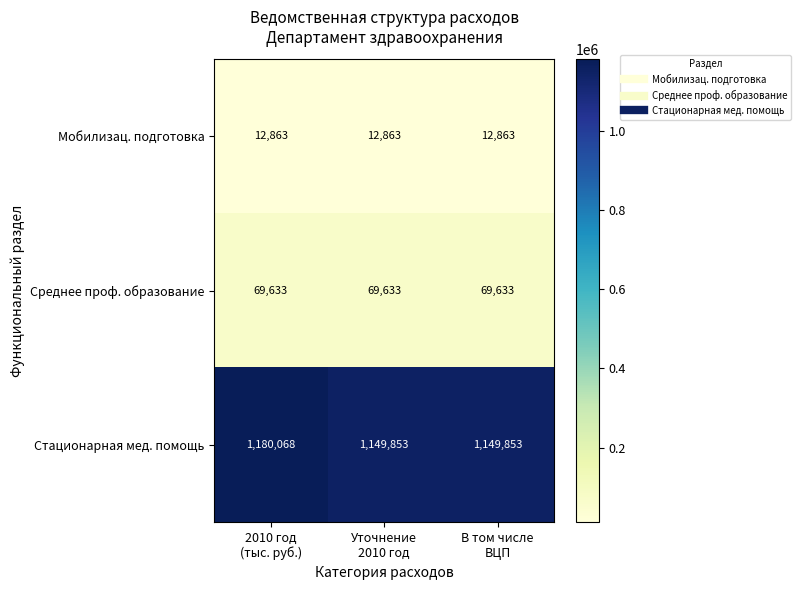

Reading left to right, what are all the values shown in this chart?

Мобилизац. подготовка: 12863	12863	12863
Среднее проф. образование: 69633	69633	69633
Стационарная мед. помощь: 1180068	1149853	1149853